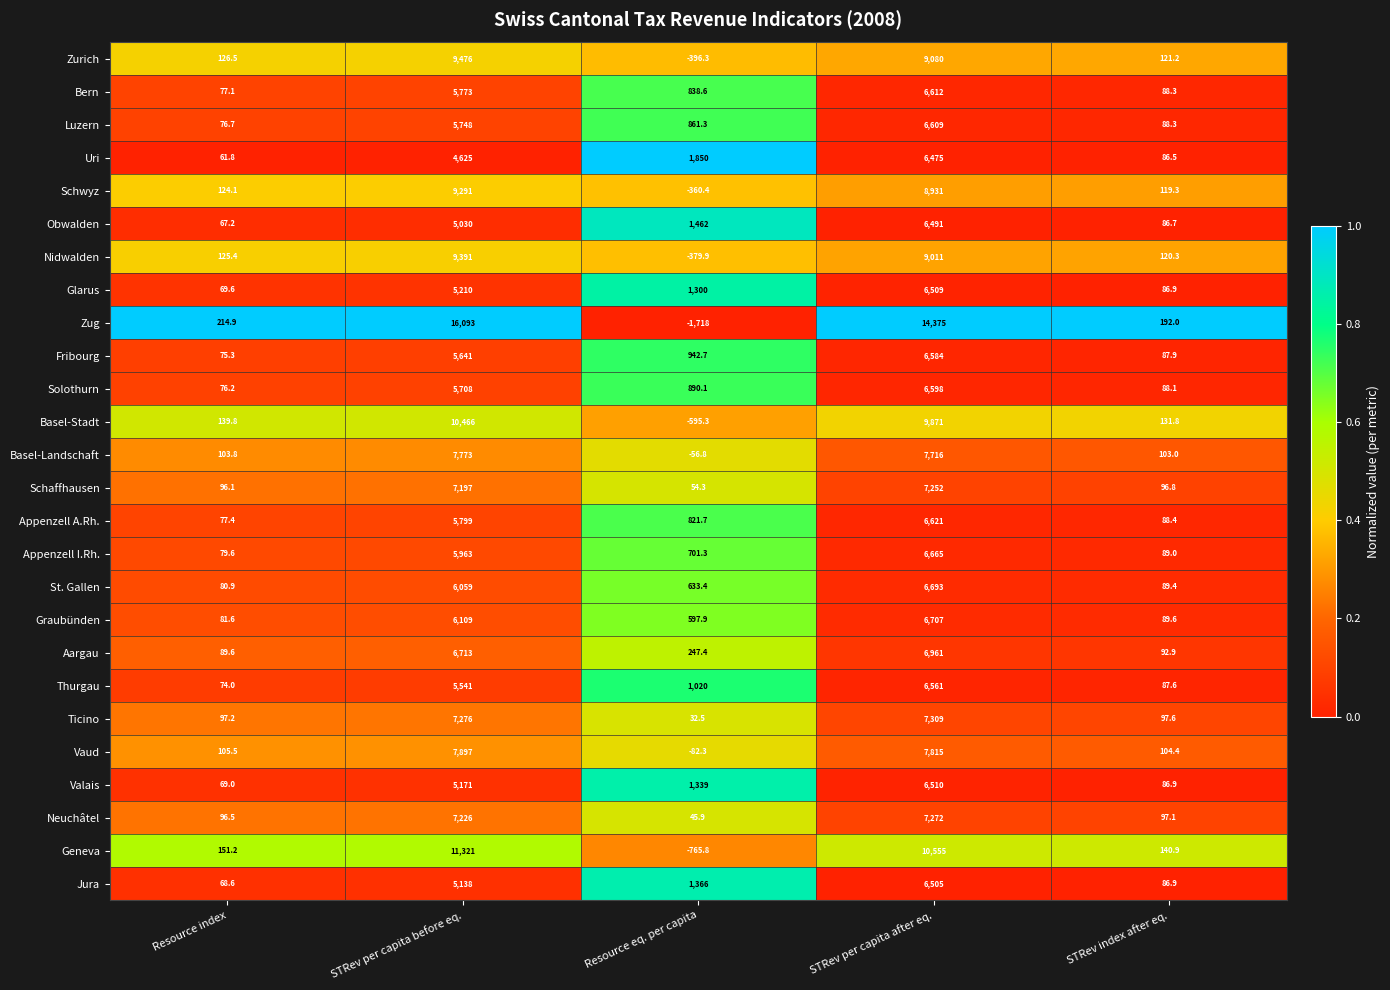

The value of Schaffhausen at Resource index is 96.1. True or false?

True